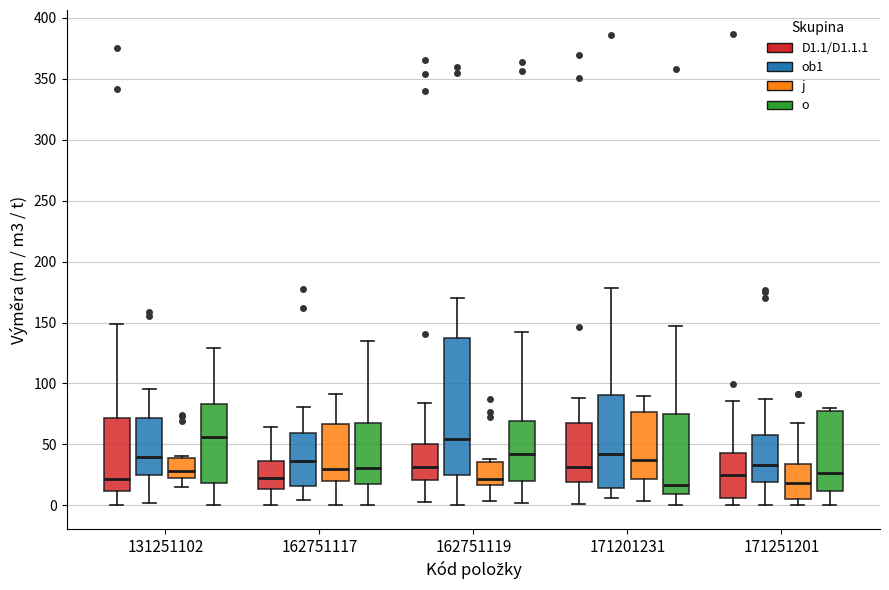

Reading left to right, read every box against the y-axis: the position of its median line, the range the box covers, and the ends of its whiskers. The values are not printed on the chart, so give them approximately, as read against the axis.

131251102 (D1.1/D1.1.1): median 20, box 10 to 70, whiskers 0 to 150
131251102 (ob1): median 40, box 25 to 70, whiskers 0 to 95
131251102 (j): median 30, box 20 to 40, whiskers 15 to 40 (just above the box's upper edge)
131251102 (o): median 55, box 20 to 85, whiskers 0 to 130
162751117 (D1.1/D1.1.1): median 20, box 15 to 35, whiskers 0 to 65
162751117 (ob1): median 35, box 15 to 60, whiskers 5 to 80
162751117 (j): median 30, box 20 to 65, whiskers 0 to 90
162751117 (o): median 30, box 20 to 70, whiskers 0 to 135
162751119 (D1.1/D1.1.1): median 30, box 20 to 50, whiskers 0 to 85
162751119 (ob1): median 55, box 25 to 135, whiskers 0 to 170
162751119 (j): median 20, box 15 to 35, whiskers 5 to 40
162751119 (o): median 40, box 20 to 70, whiskers 0 to 140
171201231 (D1.1/D1.1.1): median 30, box 20 to 65, whiskers 0 to 90
171201231 (ob1): median 40, box 15 to 90, whiskers 5 to 180
171201231 (j): median 35, box 20 to 75, whiskers 5 to 90
171201231 (o): median 15, box 10 to 75, whiskers 0 to 145
171251201 (D1.1/D1.1.1): median 25, box 5 to 45, whiskers 0 to 85
171251201 (ob1): median 35, box 20 to 60, whiskers 0 to 85
171251201 (j): median 20, box 5 to 35, whiskers 0 to 70
171251201 (o): median 25, box 10 to 75, whiskers 0 to 80